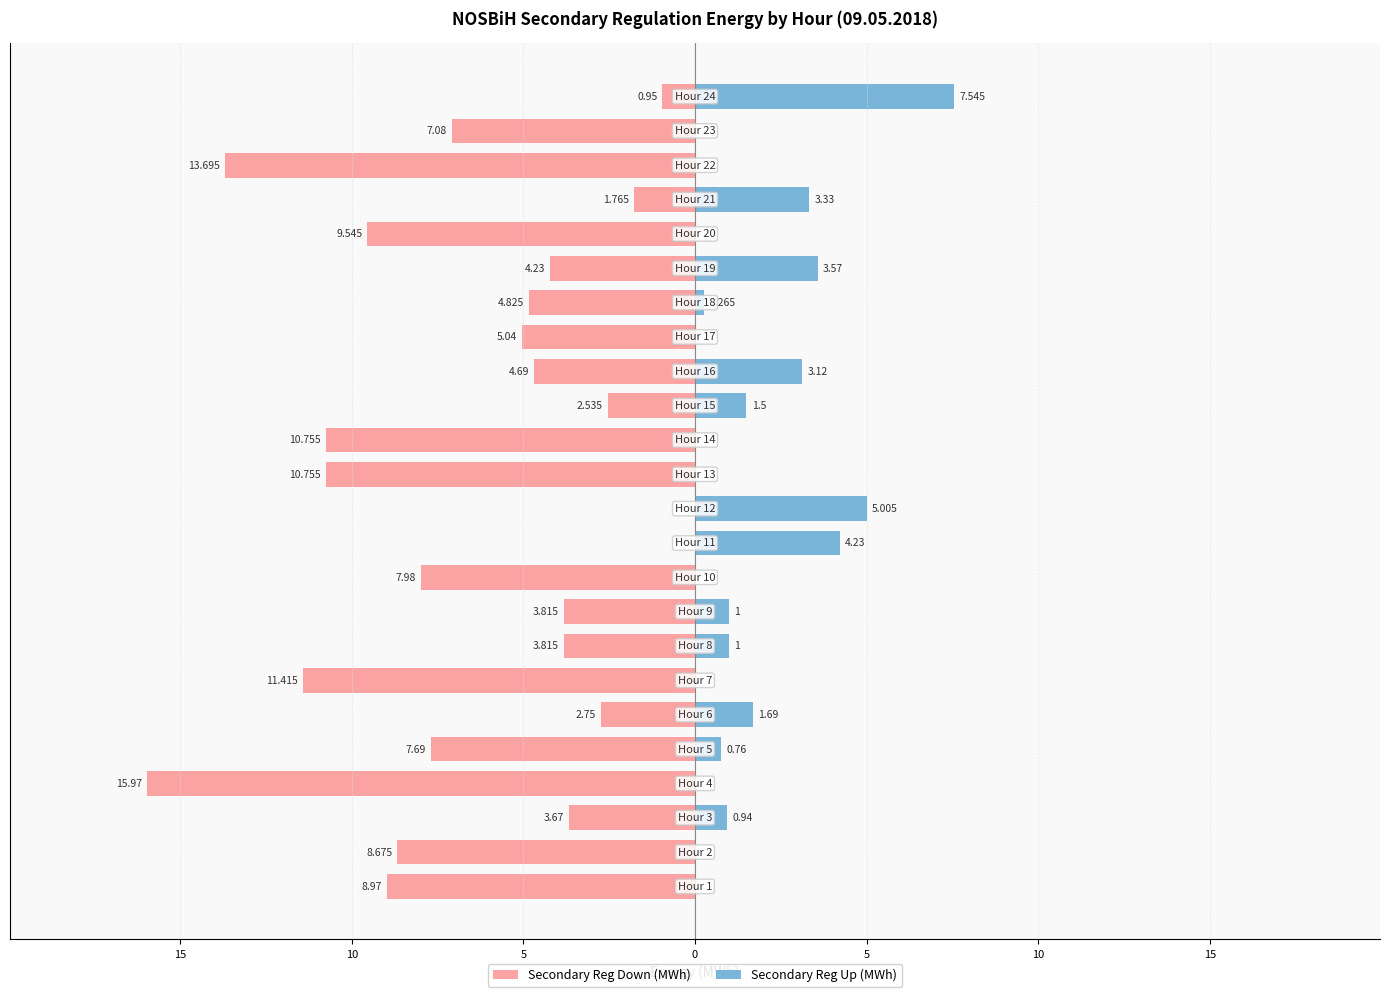

List the series in order of their overall mean, lowest first.

Secondary Reg Down (MWh), Secondary Reg Up (MWh)